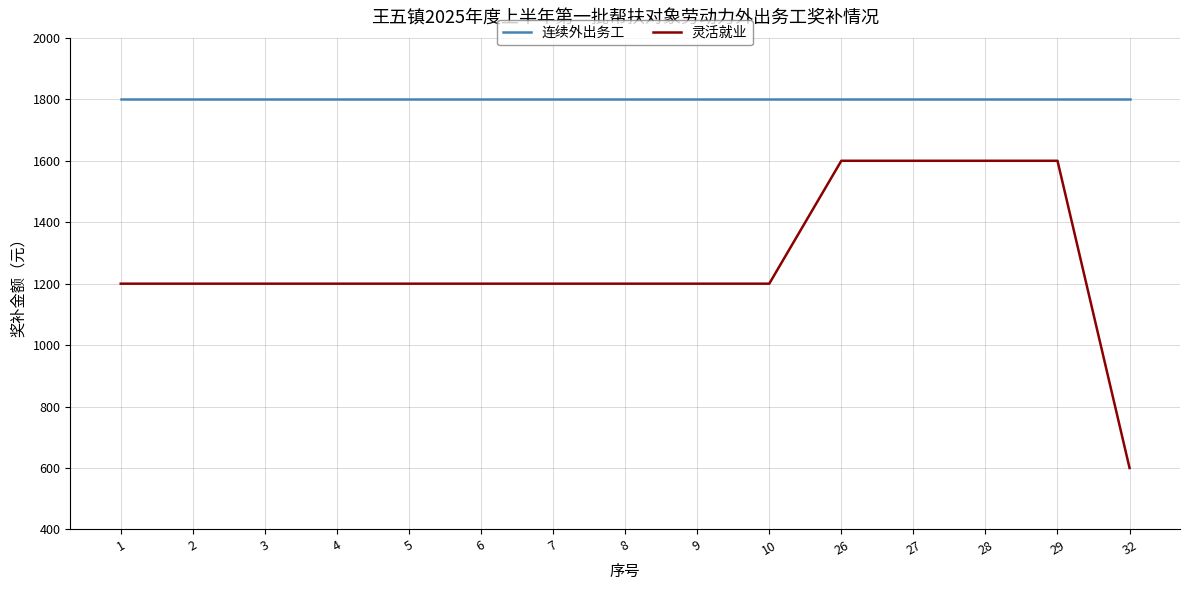

At how many categories does at least one series exceed 1641?

15